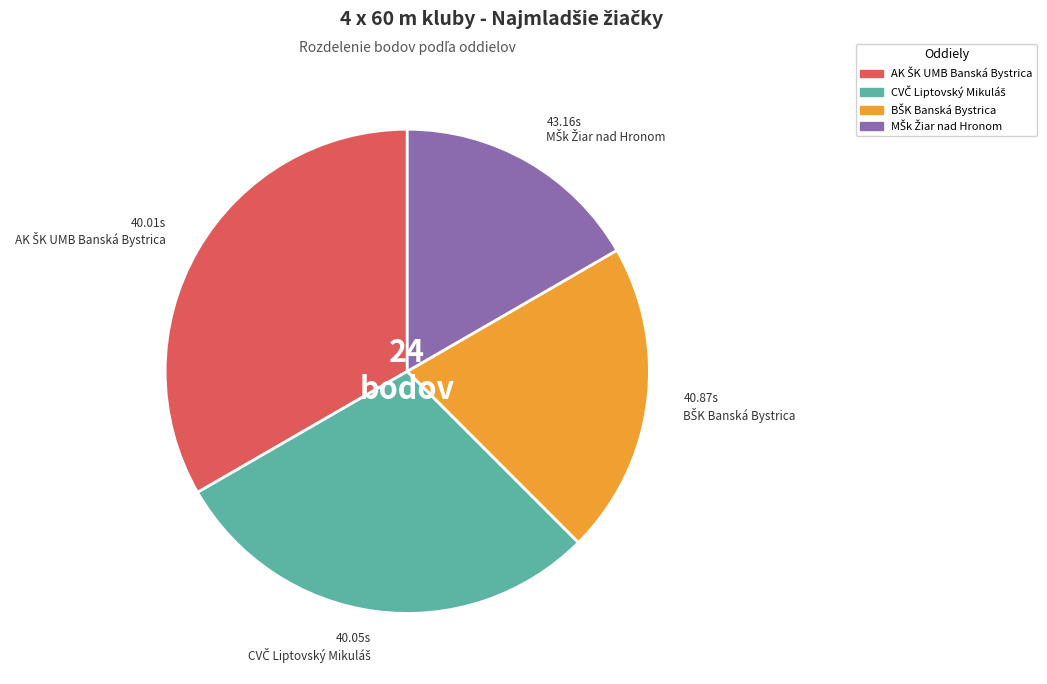

Is there a majority slice in this chart?

No